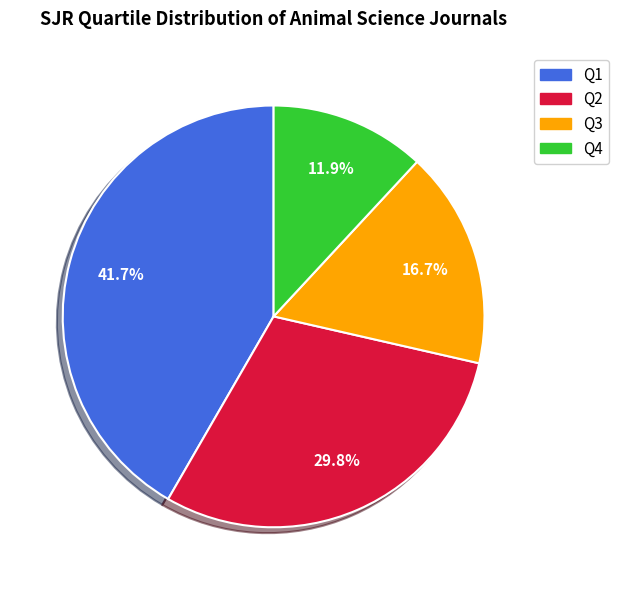

Does Q2 represent more than half of the total?

No